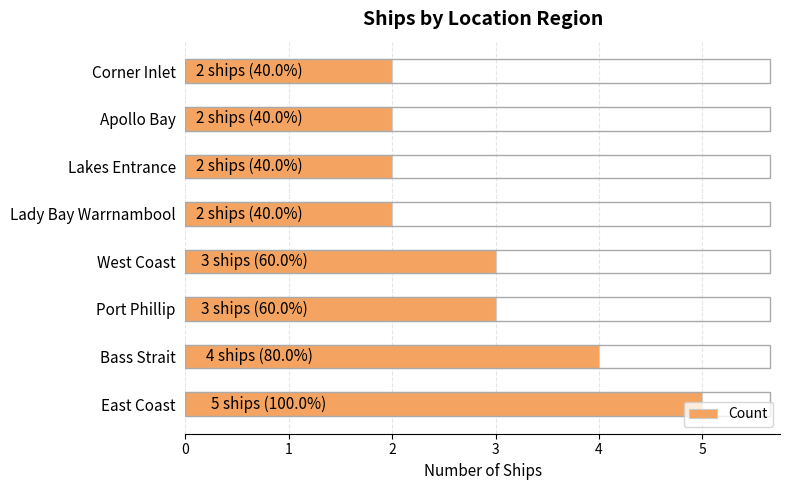

How many series are shown in this chart?

1